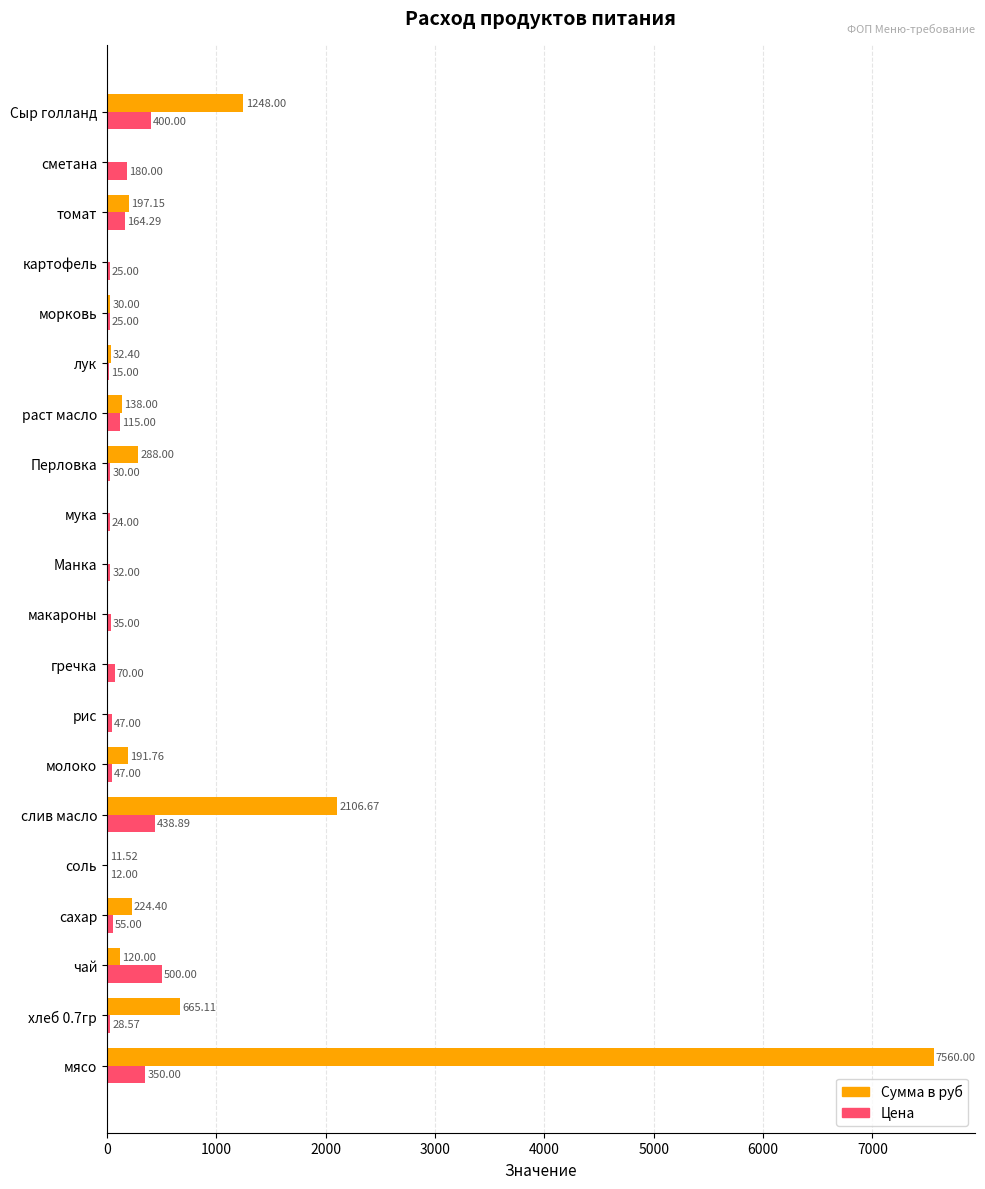

What is the total value across all series at молоко?

238.8